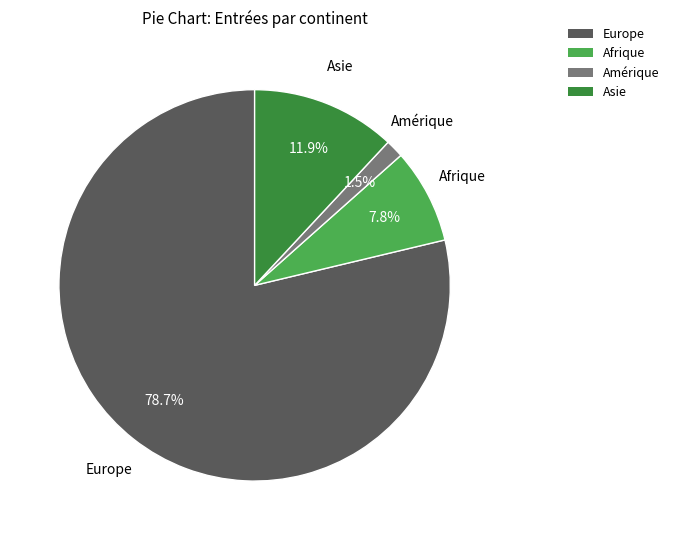

Which has a higher value, Europe or Amérique?

Europe